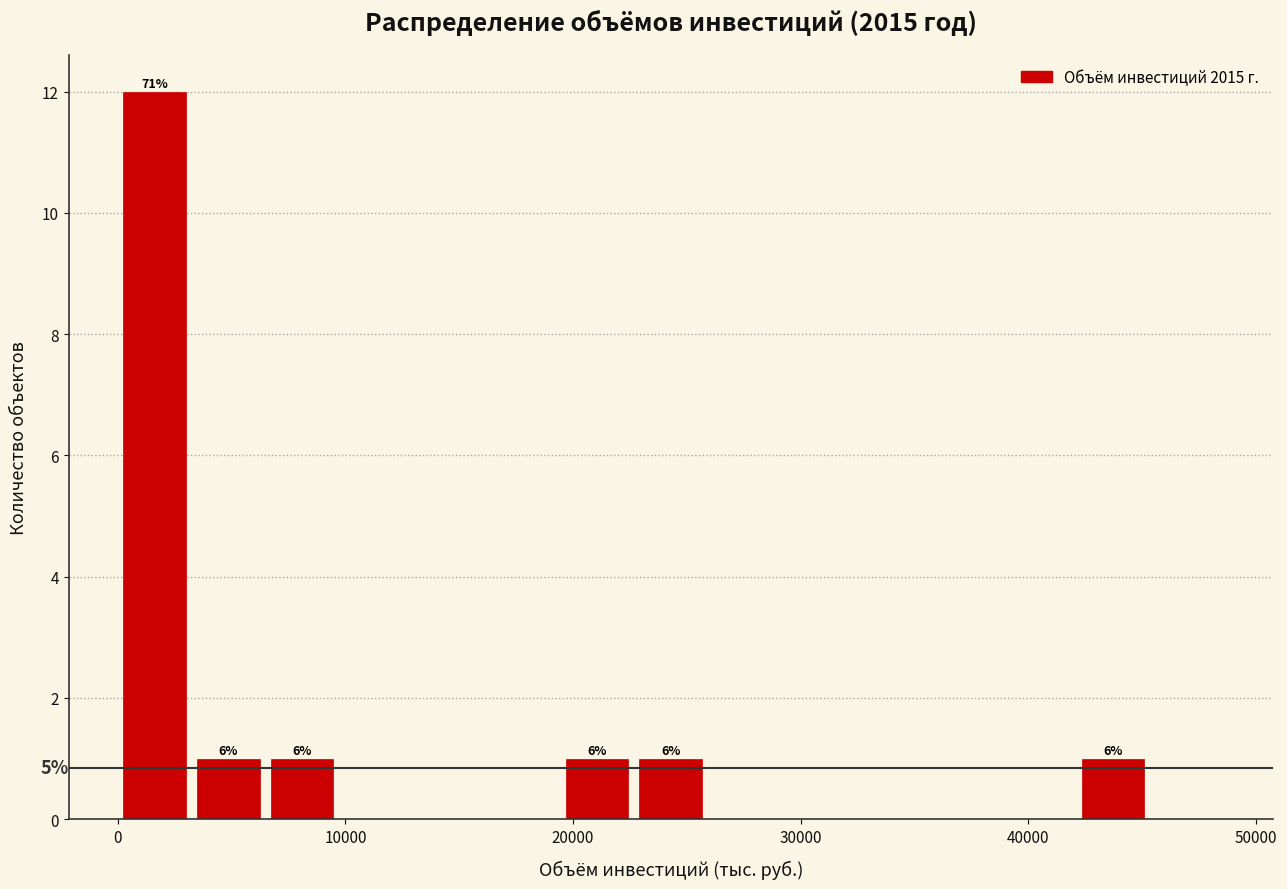

Around what value on the x-axis is the tallest bar? Give the approximate position of its centre, as read against the axis.

2000